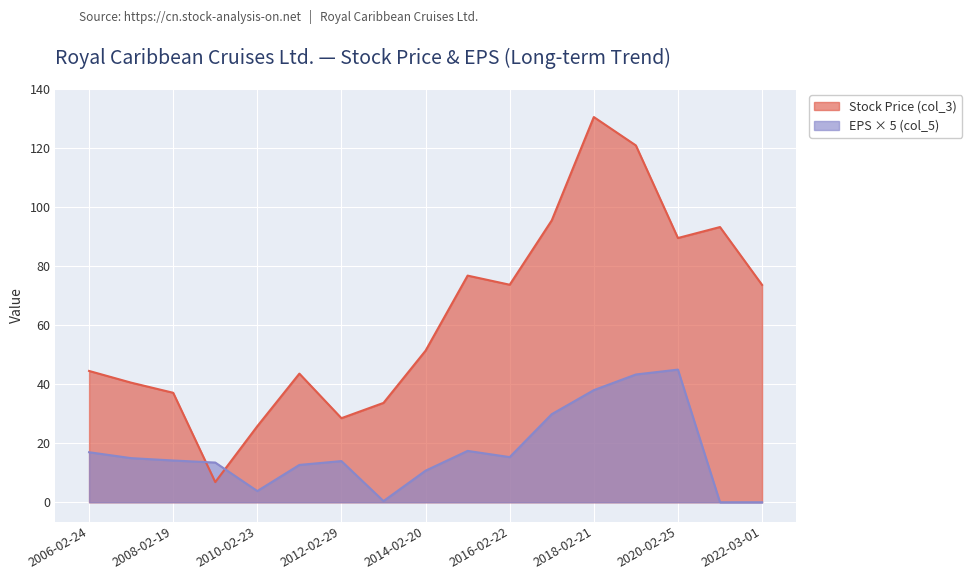

How many values are below 51?

8